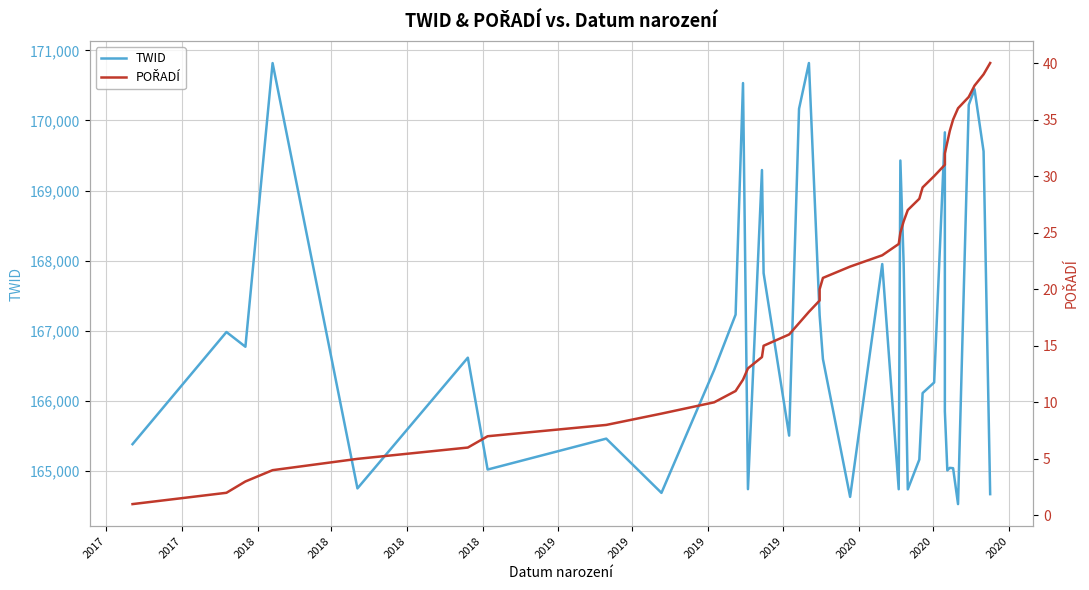

Count the number of categories in the chart.

40